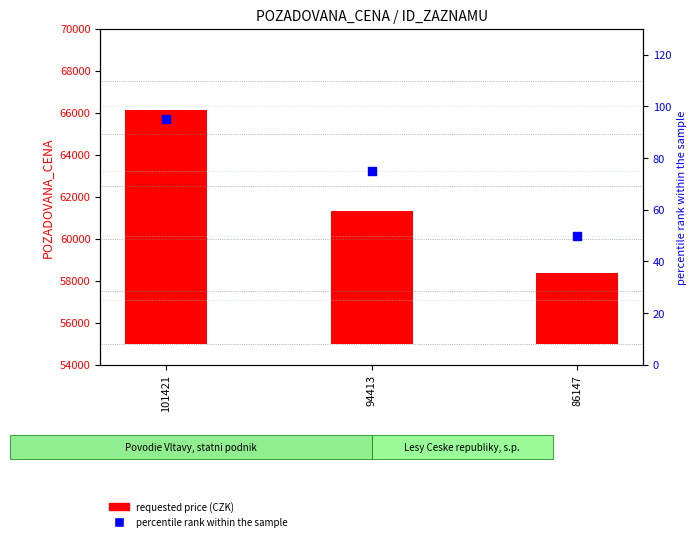

Which series has the largest Y range (max minus min)?

requested price (CZK)